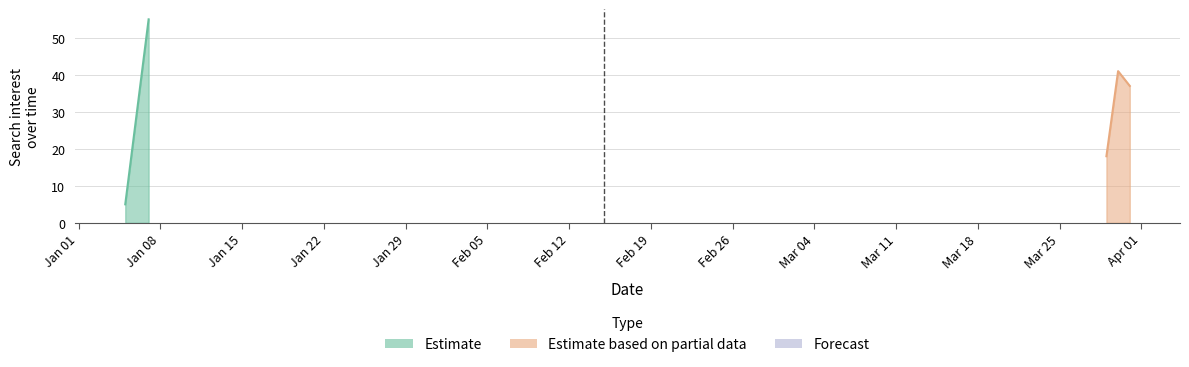

What is the difference between the second highest and second lowest values?

23